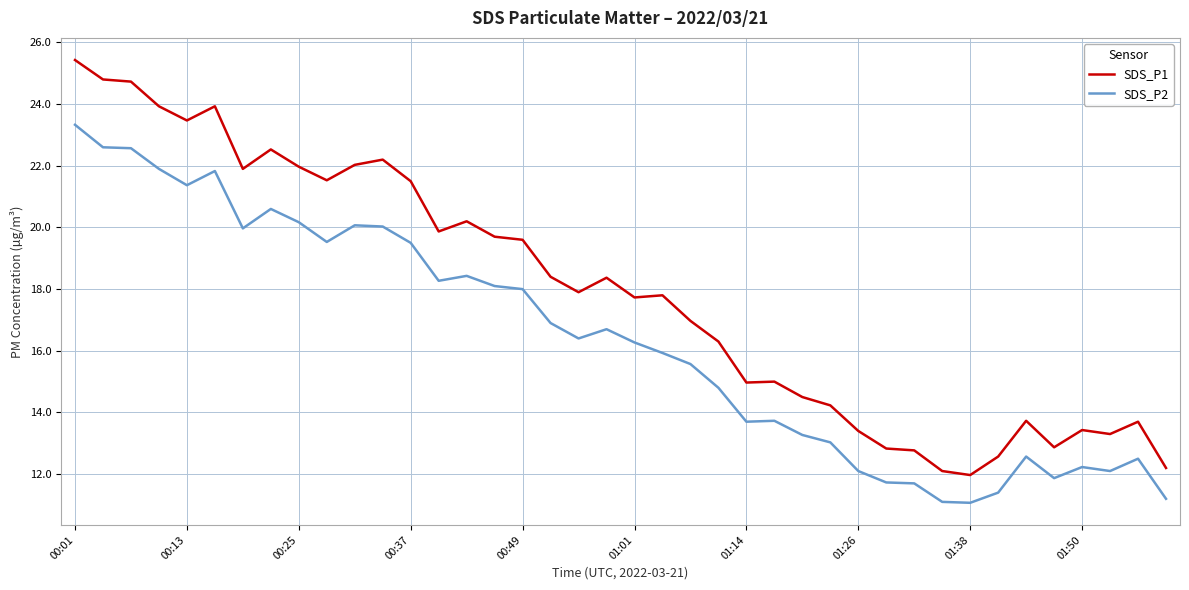

Which series has the largest total across all categories?

SDS_P1